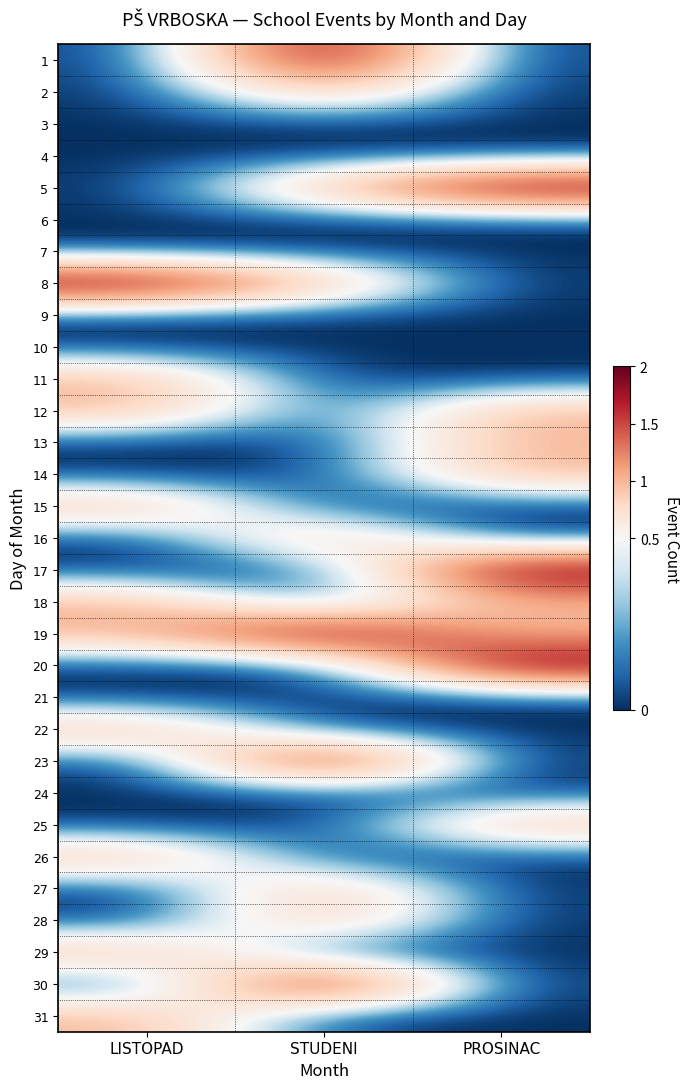

Reading right to left, extract all data points from this chart.

1: PROSINAC=0	STUDENI=2	LISTOPAD=0
2: PROSINAC=0	STUDENI=1	LISTOPAD=0
3: PROSINAC=0	STUDENI=0	LISTOPAD=0
4: PROSINAC=0	STUDENI=0	LISTOPAD=0
5: PROSINAC=2	STUDENI=1	LISTOPAD=0
6: PROSINAC=0	STUDENI=0	LISTOPAD=0
7: PROSINAC=0	STUDENI=0	LISTOPAD=0
8: PROSINAC=0	STUDENI=1	LISTOPAD=2
9: PROSINAC=0	STUDENI=0	LISTOPAD=0
10: PROSINAC=0	STUDENI=0	LISTOPAD=0
11: PROSINAC=0	STUDENI=0	LISTOPAD=1
12: PROSINAC=1	STUDENI=0	LISTOPAD=1
13: PROSINAC=1	STUDENI=0	LISTOPAD=0
14: PROSINAC=1	STUDENI=0	LISTOPAD=0
15: PROSINAC=0	STUDENI=0	LISTOPAD=1
16: PROSINAC=0	STUDENI=1	LISTOPAD=0
17: PROSINAC=2	STUDENI=0	LISTOPAD=0
18: PROSINAC=1	STUDENI=0	LISTOPAD=1
19: PROSINAC=1	STUDENI=2	LISTOPAD=1
20: PROSINAC=2	STUDENI=0	LISTOPAD=0
21: PROSINAC=0	STUDENI=0	LISTOPAD=0
22: PROSINAC=0	STUDENI=0	LISTOPAD=1
23: PROSINAC=0	STUDENI=2	LISTOPAD=0
24: PROSINAC=0	STUDENI=0	LISTOPAD=0
25: PROSINAC=1	STUDENI=0	LISTOPAD=0
26: PROSINAC=0	STUDENI=0	LISTOPAD=1
27: PROSINAC=0	STUDENI=1	LISTOPAD=0
28: PROSINAC=0	STUDENI=1	LISTOPAD=0
29: PROSINAC=0	STUDENI=0	LISTOPAD=1
30: PROSINAC=0	STUDENI=2	LISTOPAD=0
31: PROSINAC=0	STUDENI=0	LISTOPAD=1